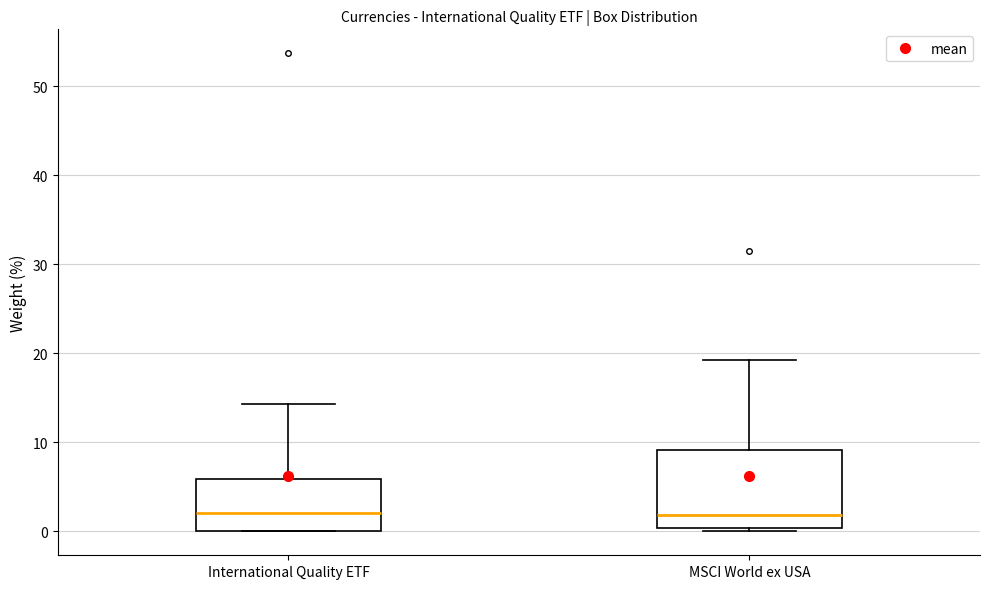

Reading left to right, transcribe this box plot: for each box, give where its median line is, the range the box spans, and where its two whiskers end, as read against the y-axis. The values are not printed on the chart, so give them approximately, as read against the axis.

International Quality ETF: median 2, box 0 to 6, whiskers 0 to 14
MSCI World ex USA: median 2, box 0 to 9, whiskers 0 (just below the box's lower edge) to 19